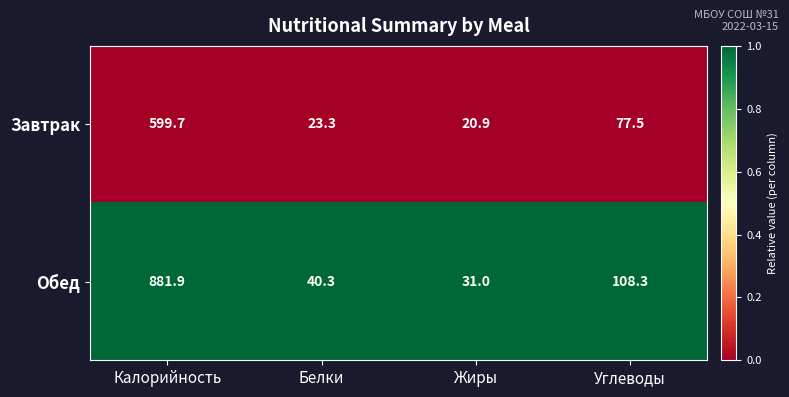

What value does the Завтрак series have at Калорийность?

599.7